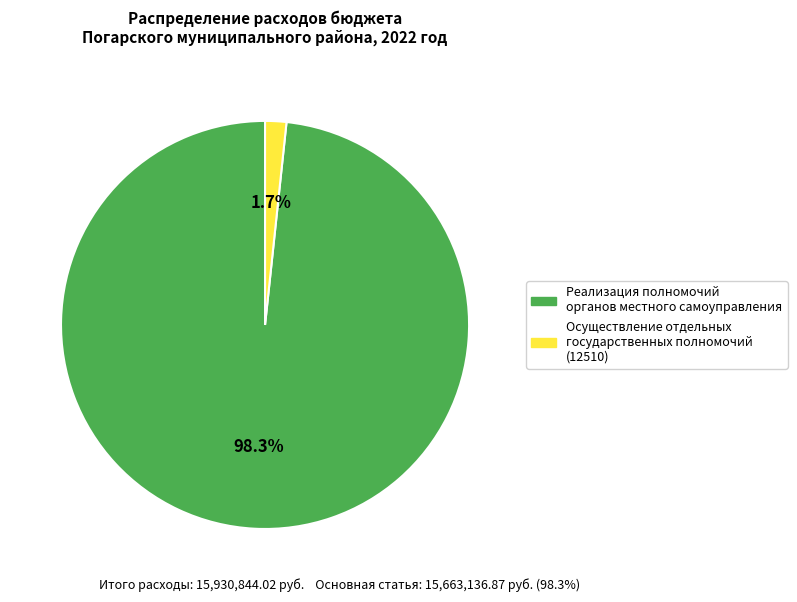

Is there a majority slice in this chart?

Yes